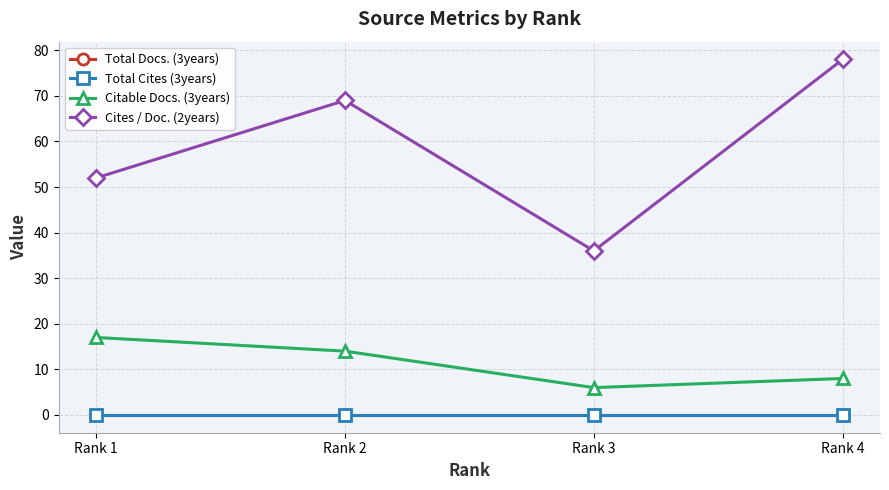

Which category has the lowest value in the Citable Docs. (3years) series?

Rank 3